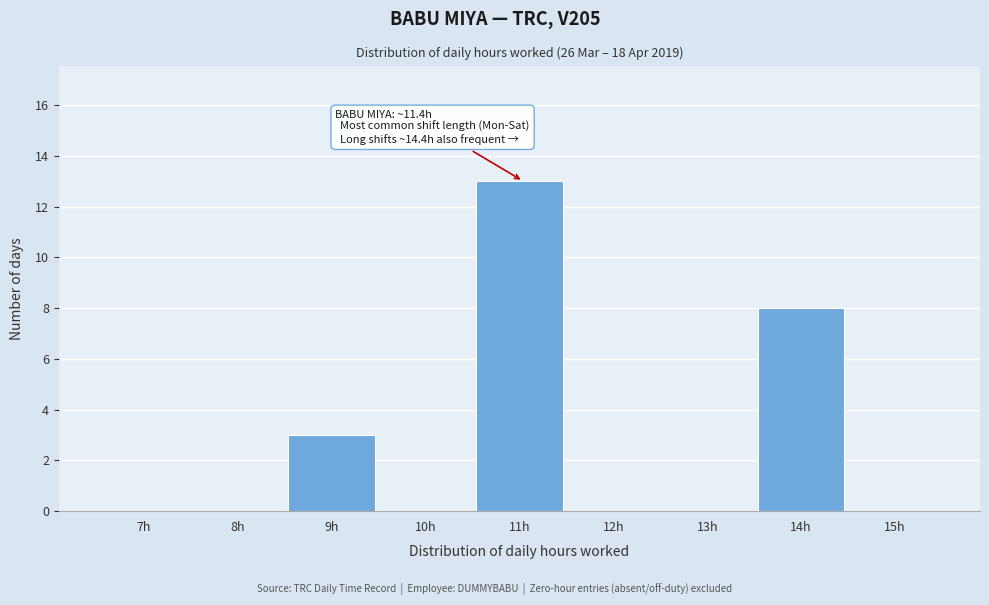

Reading right to left, extract all data points from this chart.

15h=0	14h=8	13h=0	12h=0	11h=13	10h=0	9h=3	8h=0	7h=0